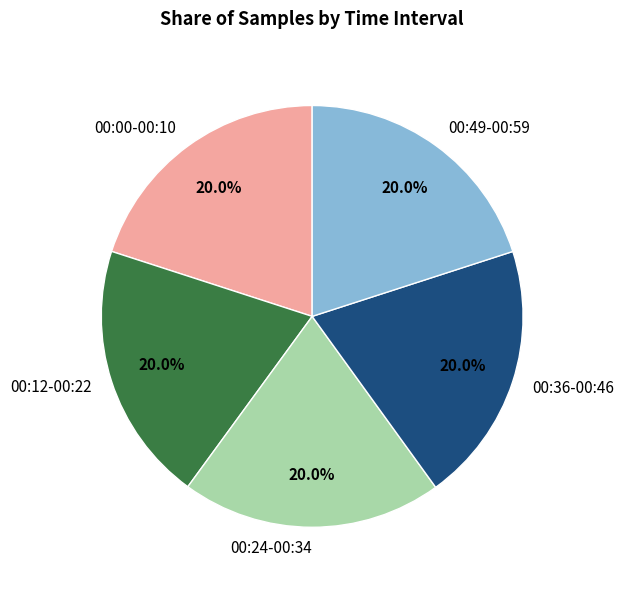

What percentage is NOT represented by 00:49-00:59?

80.0%